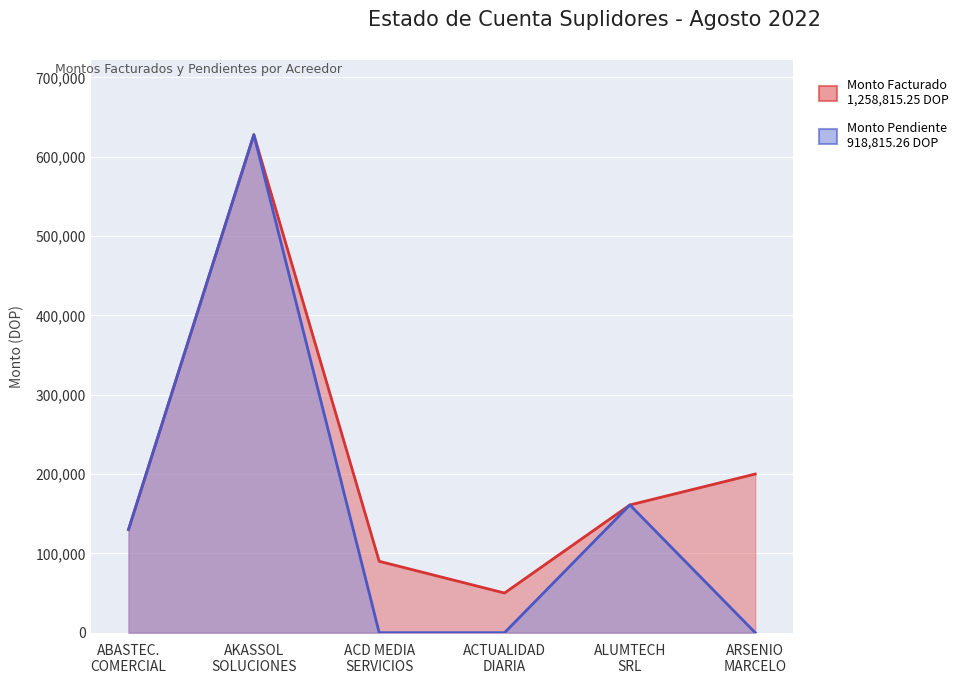

In Monto Facturado, how many points are higher than both neighbors (excluding endpoints)?

1